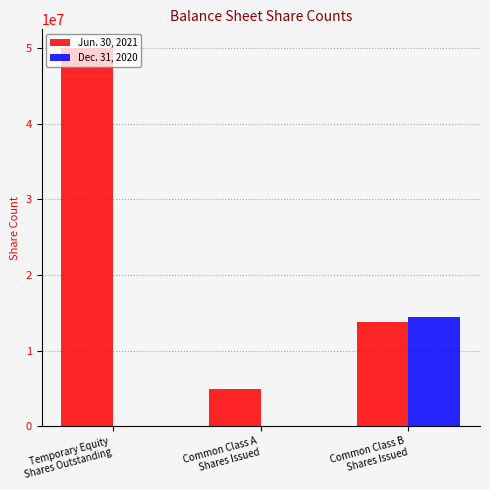

Which series changed the most between Temporary Equity
Shares Outstanding and Common Class B
Shares Issued?

Jun. 30, 2021